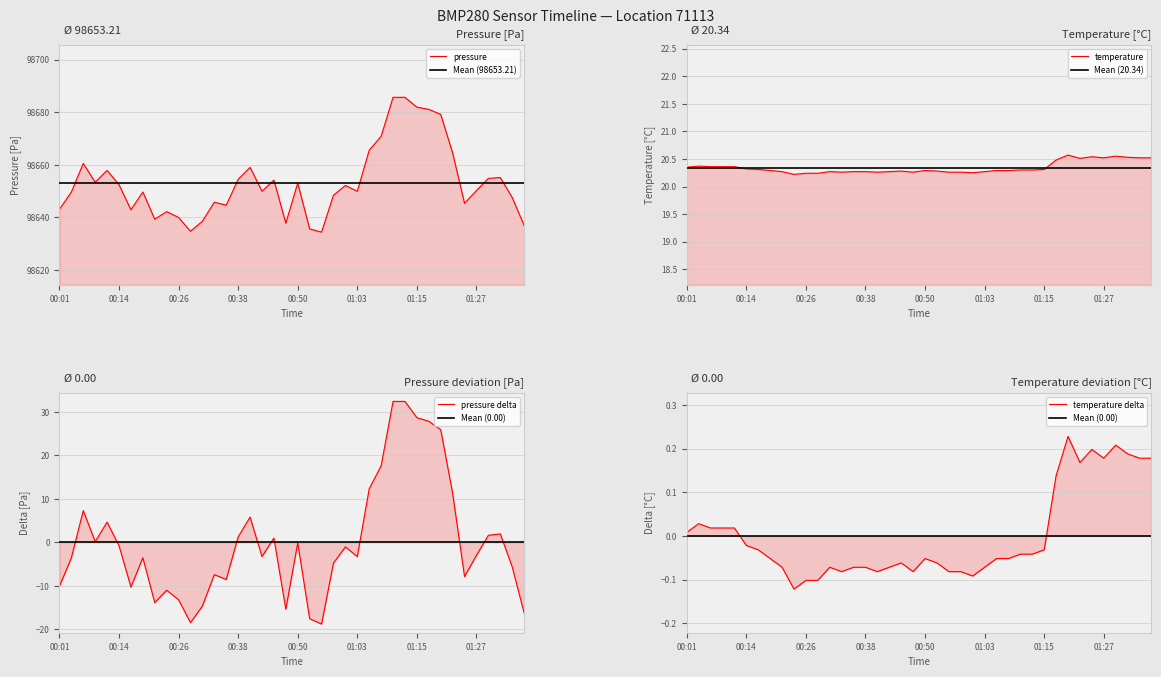

What is the value of the pressure point at the 25th from the left?

98652.2